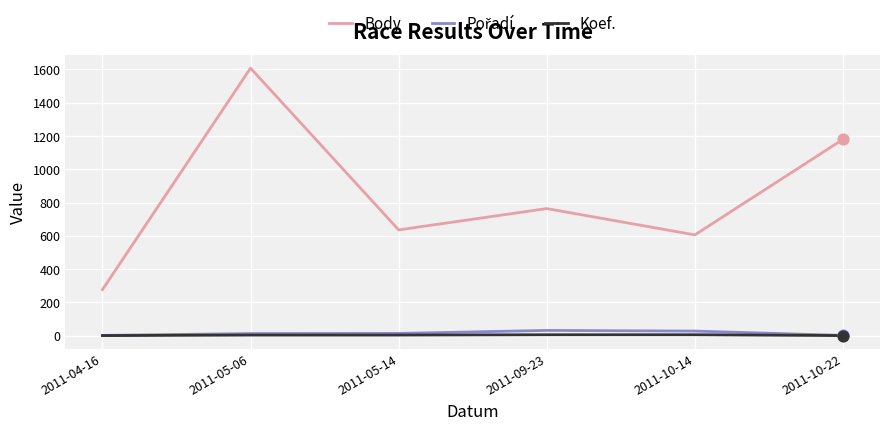

At which category is the sum across all series the highest?

2011-05-06